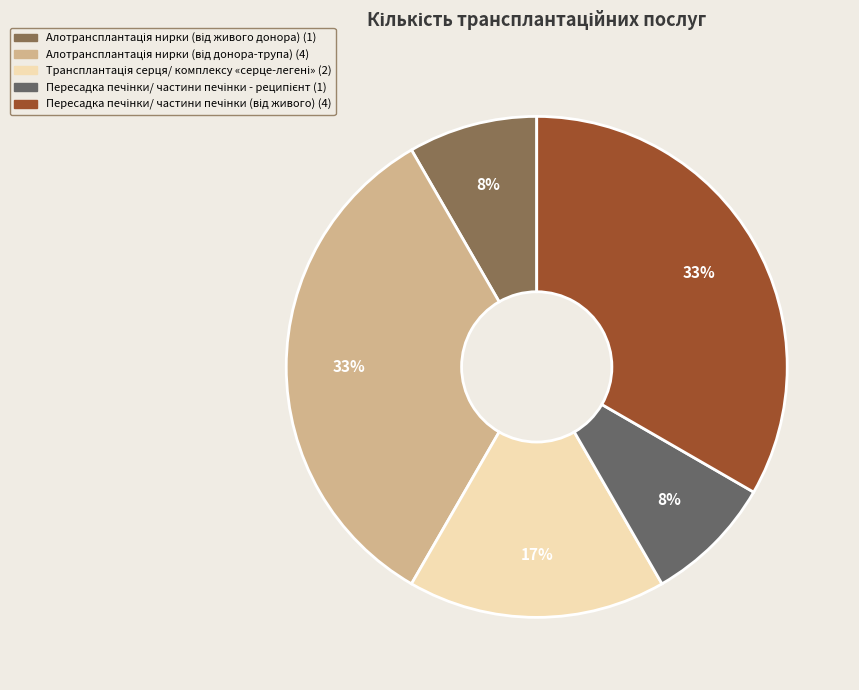

To the nearest percent, what is the difference between the largest and smallest slice percentages?

25%